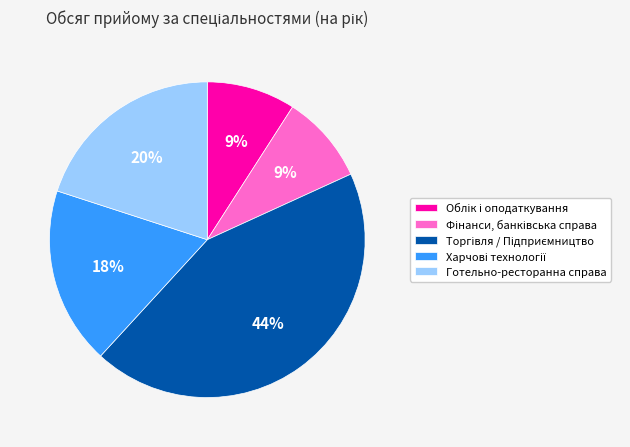

To the nearest percent, what is the difference between the largest and smallest slice percentages?

35%